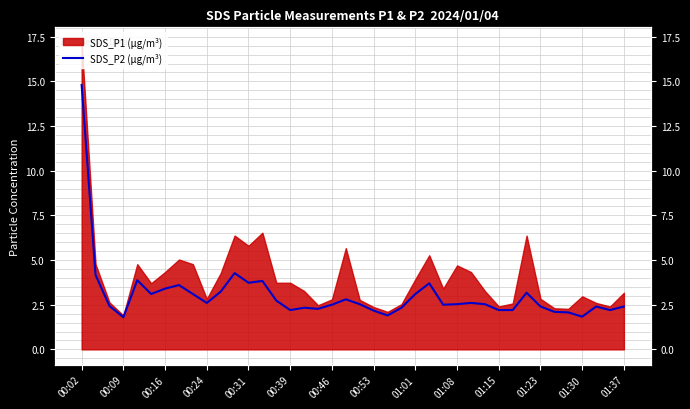

True or false: the data has more than 2 interior local peaks.

True